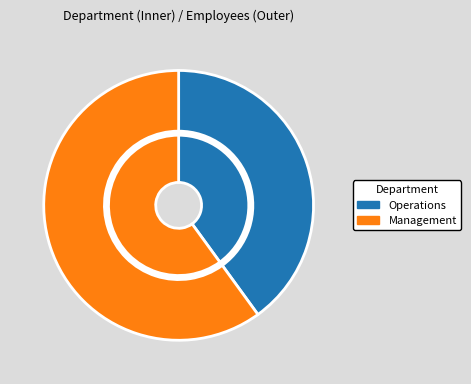

Count the number of slices in the pie.

2